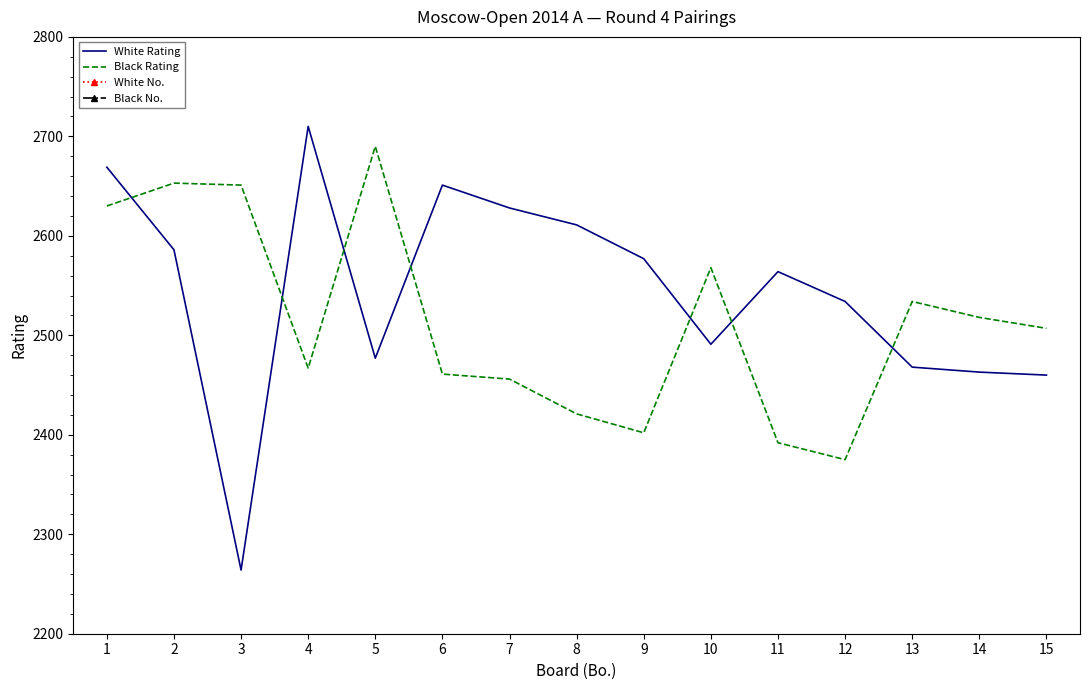

What is the smallest value displayed?

1